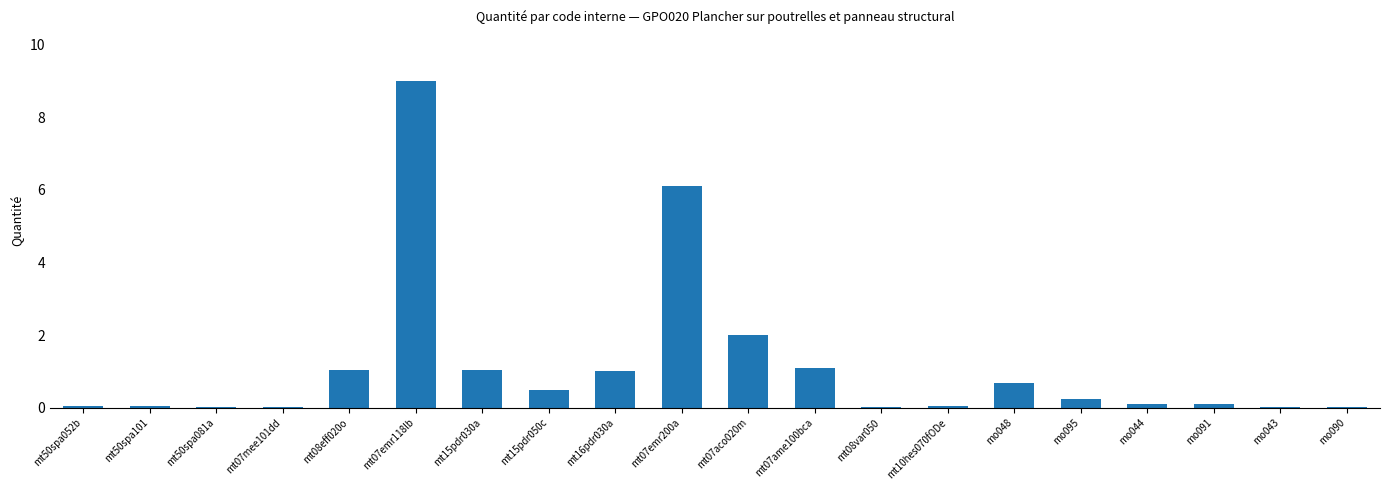

Which has a higher value, mt07emr118lb or mo044?

mt07emr118lb